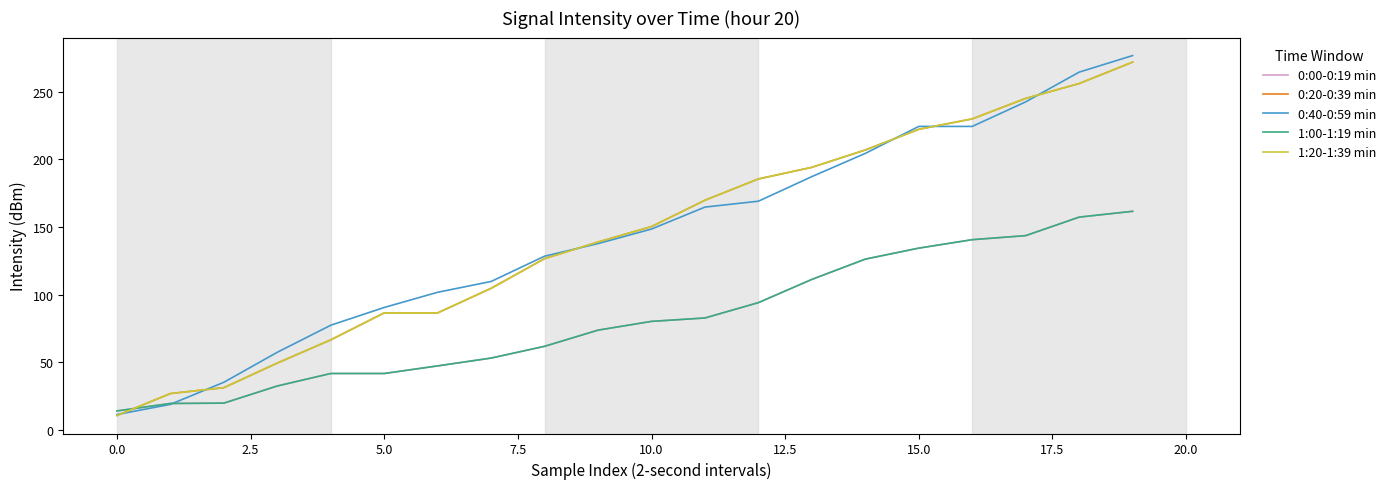

Does the chart have visible grid lines?

No